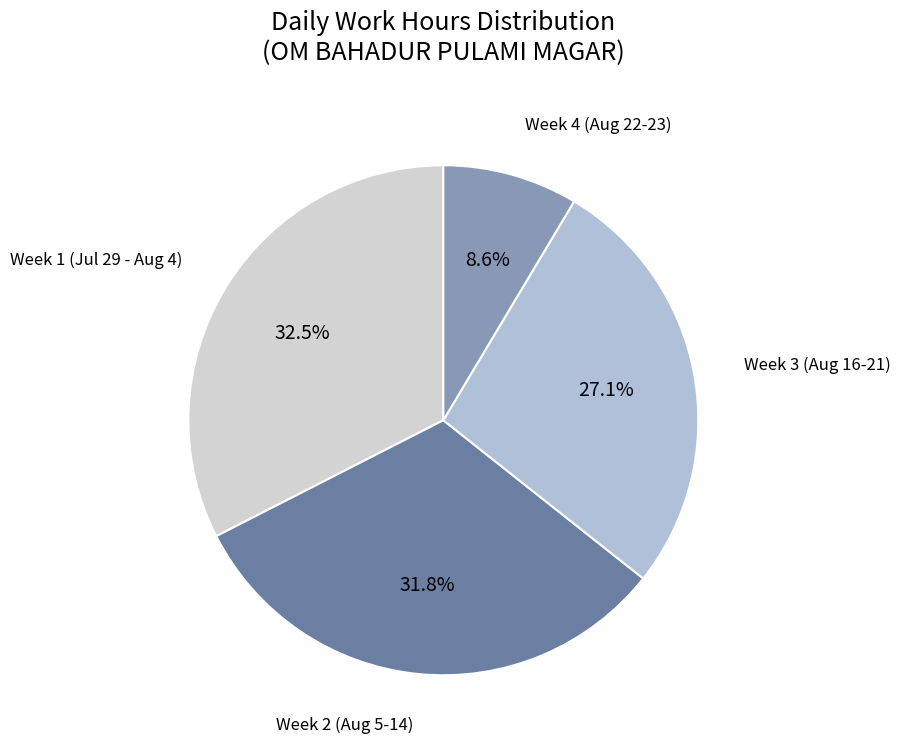

Is there a majority slice in this chart?

No